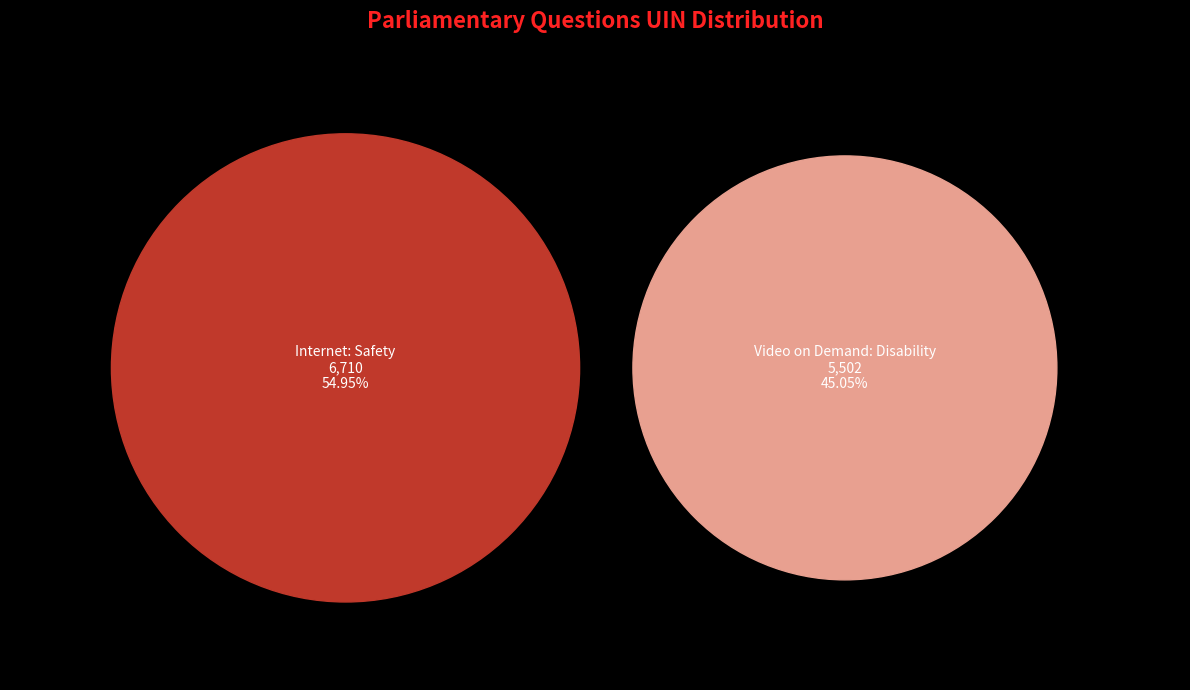

Rank the categories by value from highest to lowest.

Internet: Safety, Video on Demand: Disability